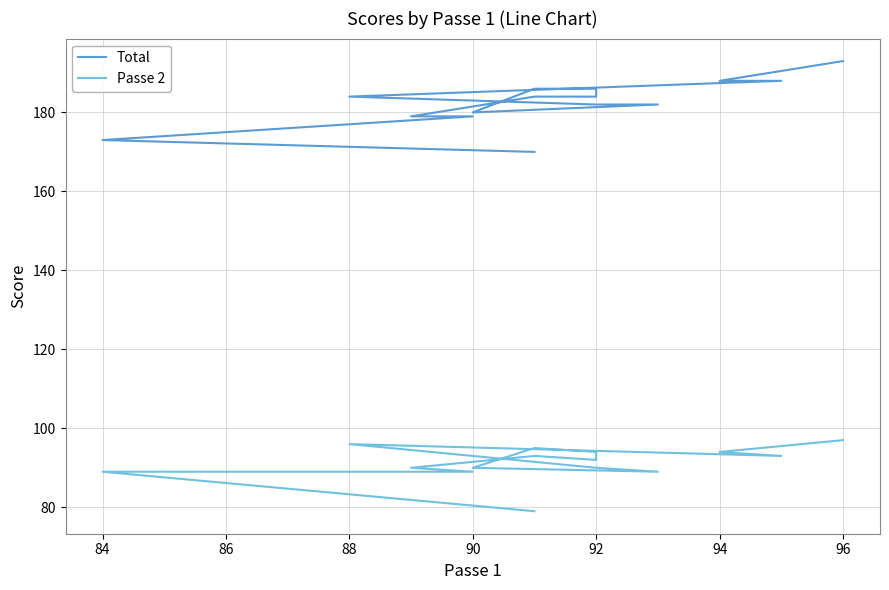

The value of Total at 92 is 74. True or false?

False